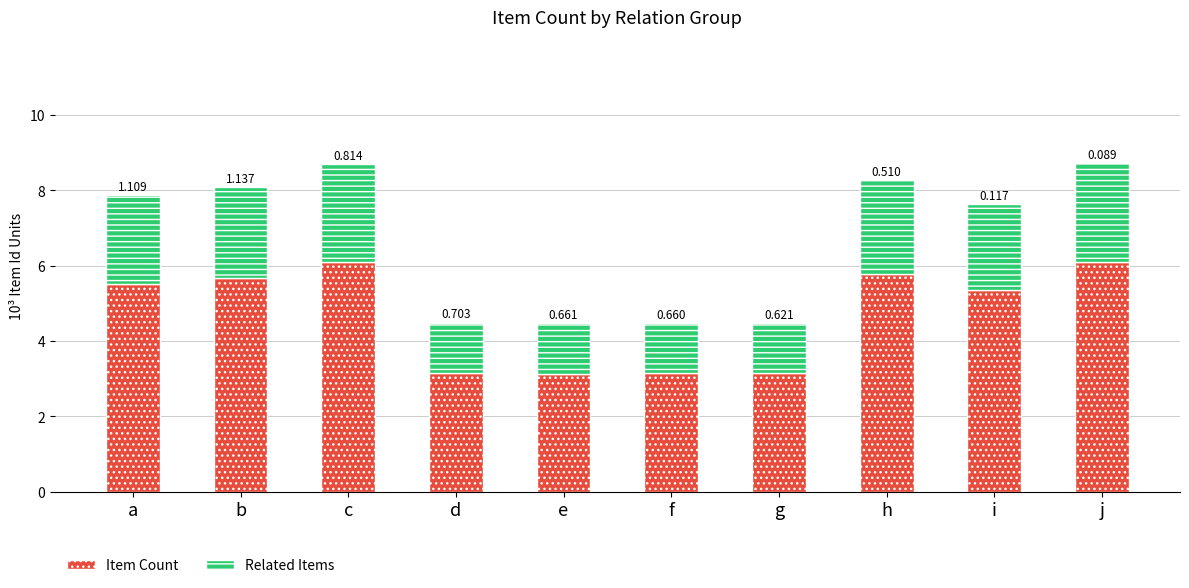

Are the bars grouped side by side (vs. stacked)?

No